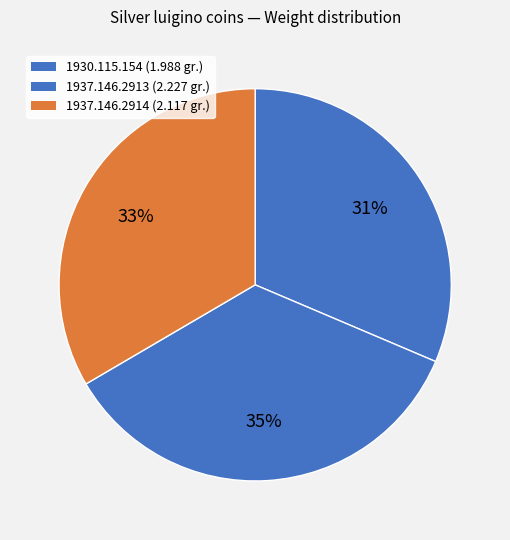

The 1937.146.2913 slice represents 49% of the pie. True or false?

False